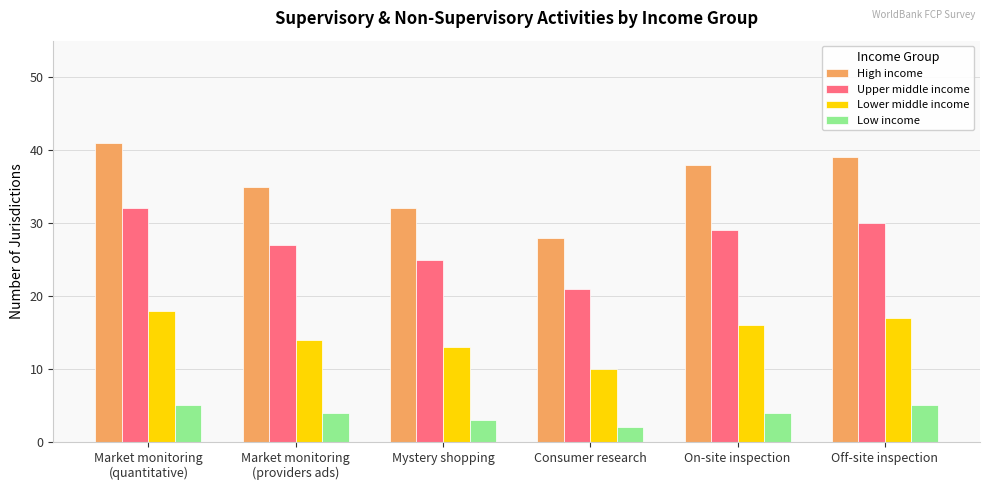

Rank the categories by Upper middle income value from highest to lowest.

Market monitoring
(quantitative), Off-site inspection, On-site inspection, Market monitoring
(providers ads), Mystery shopping, Consumer research